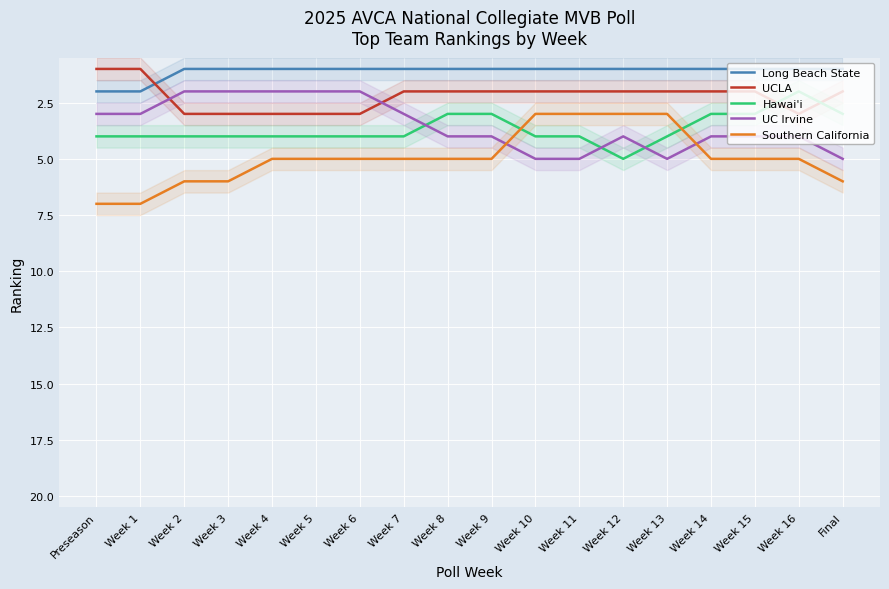

Reading left to right, what are all the values shown in this chart?

Long Beach State: Preseason=2	Week 1=2	Week 2=1	Week 3=1	Week 4=1	Week 5=1	Week 6=1	Week 7=1	Week 8=1	Week 9=1	Week 10=1	Week 11=1	Week 12=1	Week 13=1	Week 14=1	Week 15=1	Week 16=1	Final=1
UCLA: Preseason=1	Week 1=1	Week 2=3	Week 3=3	Week 4=3	Week 5=3	Week 6=3	Week 7=2	Week 8=2	Week 9=2	Week 10=2	Week 11=2	Week 12=2	Week 13=2	Week 14=2	Week 15=2	Week 16=3	Final=2
Hawai'i: Preseason=4	Week 1=4	Week 2=4	Week 3=4	Week 4=4	Week 5=4	Week 6=4	Week 7=4	Week 8=3	Week 9=3	Week 10=4	Week 11=4	Week 12=5	Week 13=4	Week 14=3	Week 15=3	Week 16=2	Final=3
UC Irvine: Preseason=3	Week 1=3	Week 2=2	Week 3=2	Week 4=2	Week 5=2	Week 6=2	Week 7=3	Week 8=4	Week 9=4	Week 10=5	Week 11=5	Week 12=4	Week 13=5	Week 14=4	Week 15=4	Week 16=4	Final=5
Southern California: Preseason=7	Week 1=7	Week 2=6	Week 3=6	Week 4=5	Week 5=5	Week 6=5	Week 7=5	Week 8=5	Week 9=5	Week 10=3	Week 11=3	Week 12=3	Week 13=3	Week 14=5	Week 15=5	Week 16=5	Final=6